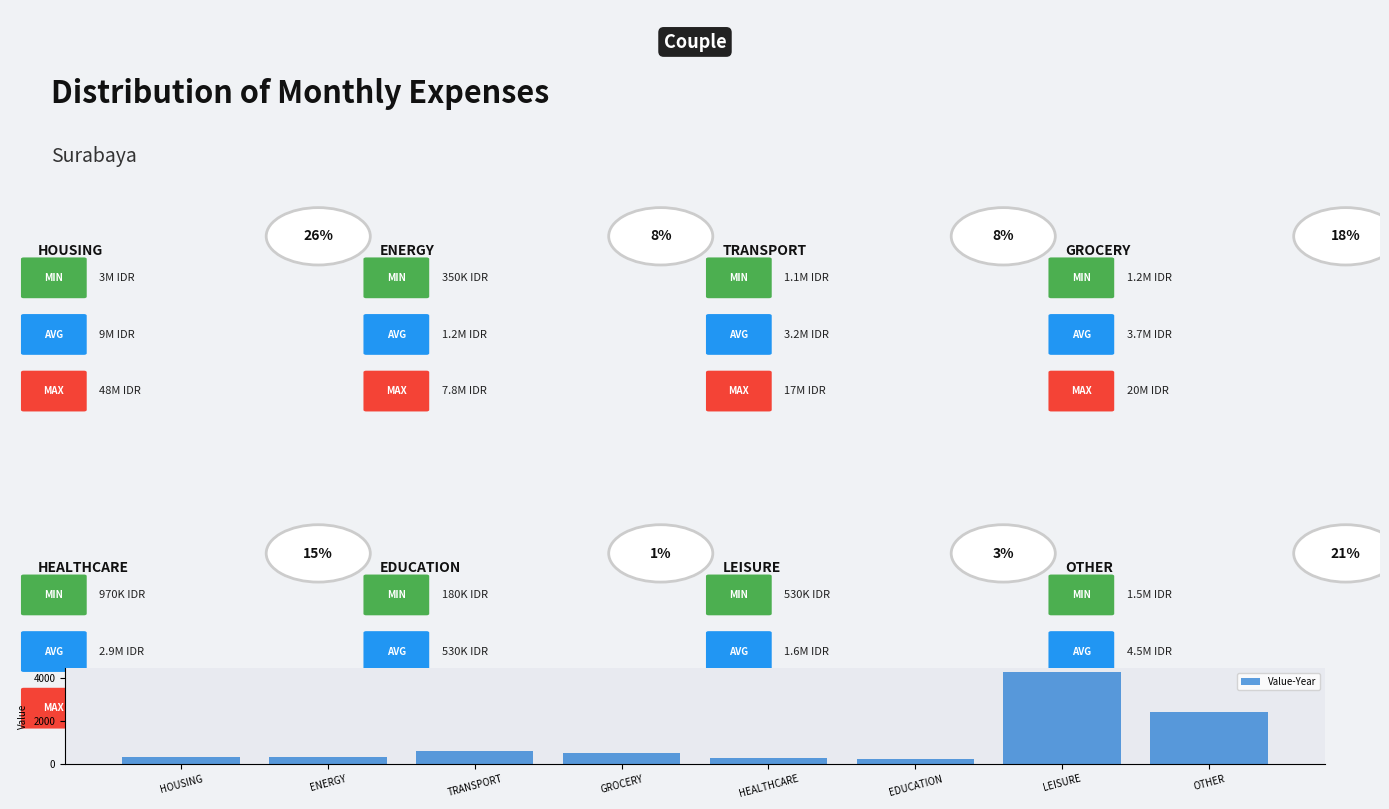

Where is the data nearest to the value 2244?

OTHER